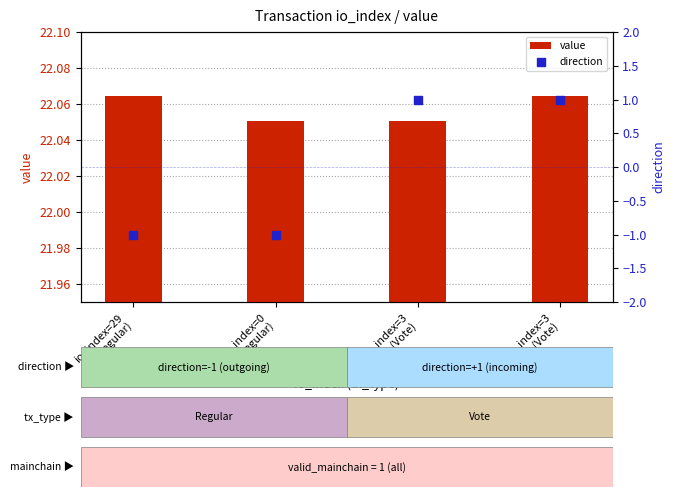

Which series contains the lowest Y value?

direction